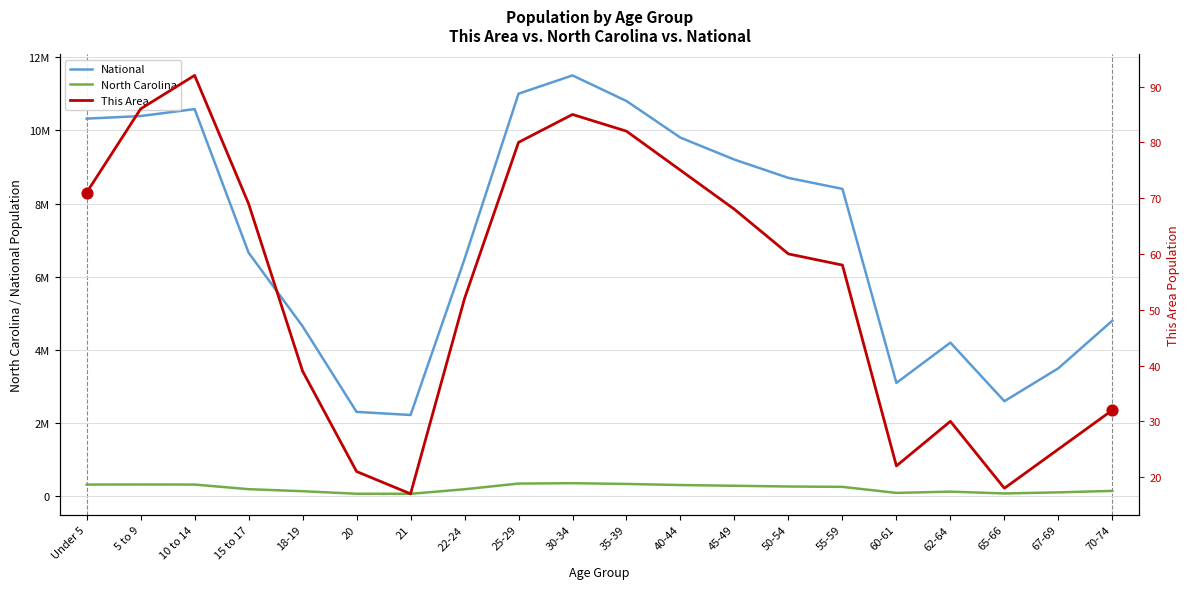

At how many categories does at least one series exceed 6894233?

10